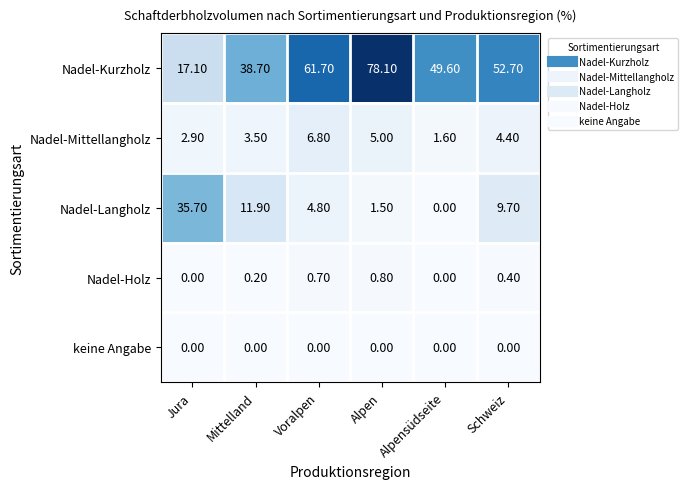

Between Jura and Voralpen, which series saw the biggest shift?

Nadel-Kurzholz